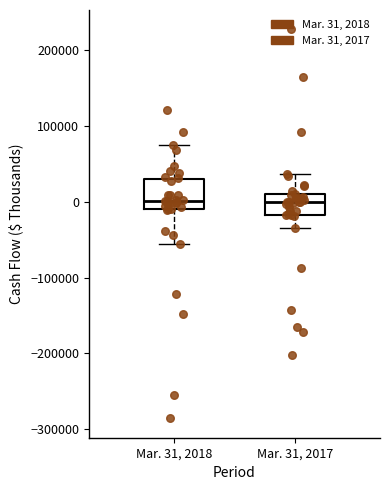

Comparing the boxes themselves (not the whiskers), which one is the tallest?

Mar. 31, 2018